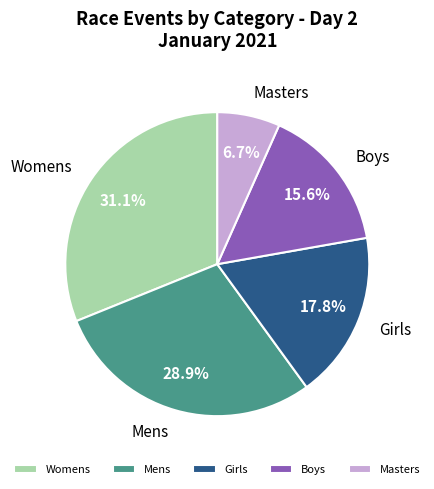

Combined, do Mens and Boys account for over 50%?

No